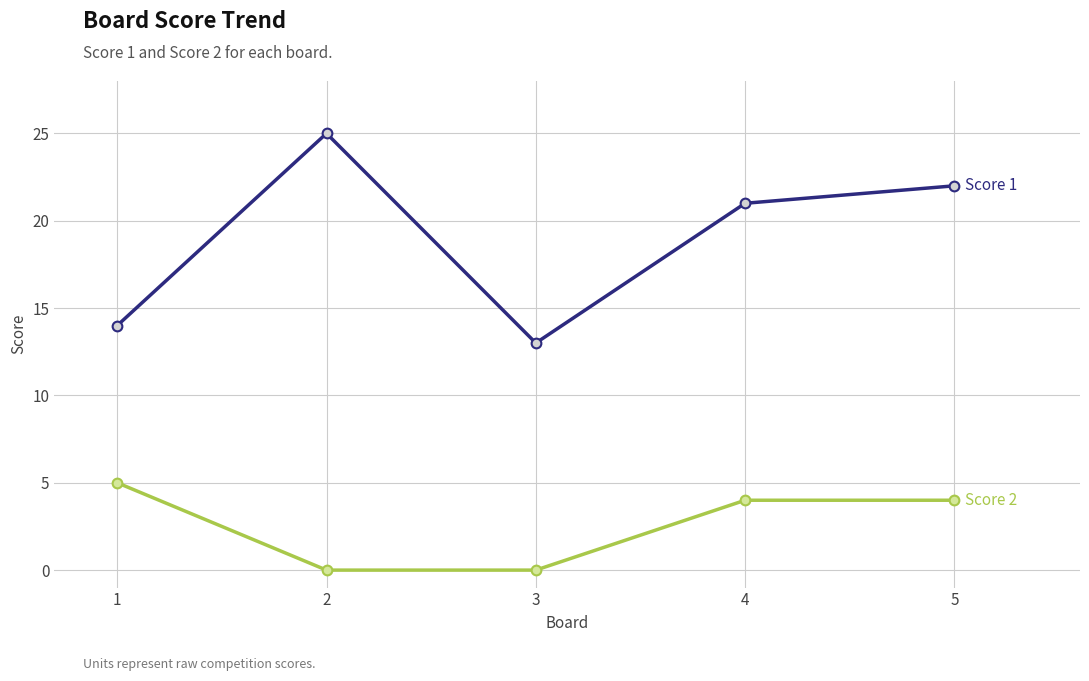

Count the number of data series in this chart.

2